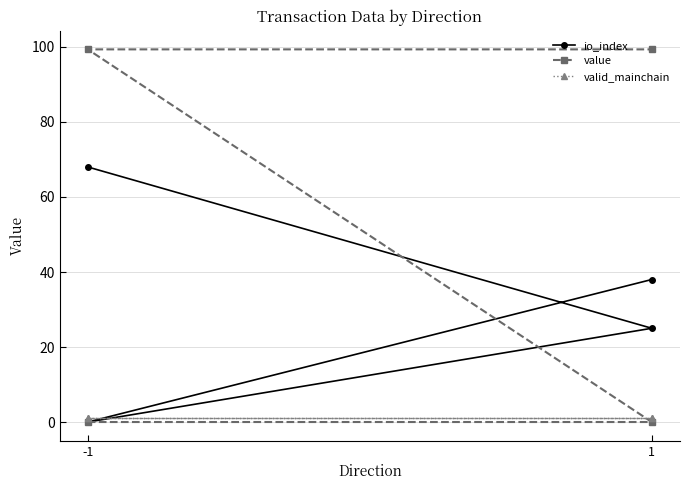

True or false: value has more than 1 points higher than both neighbors.

False